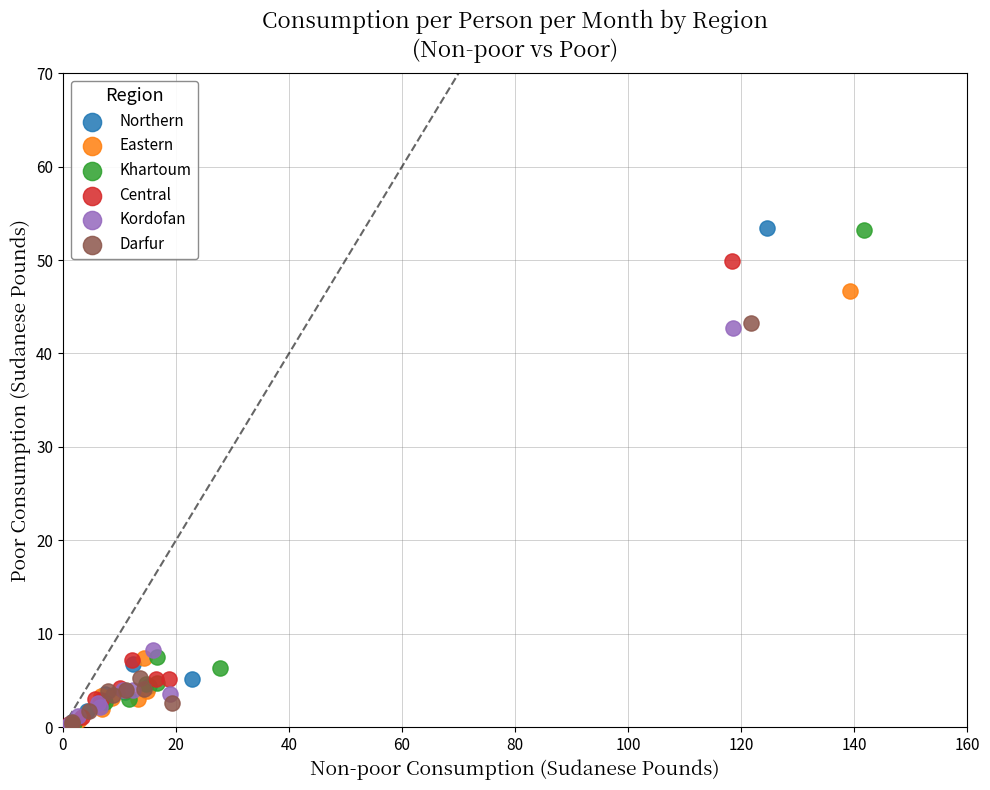

Which series has the largest Y range (max minus min)?

Northern